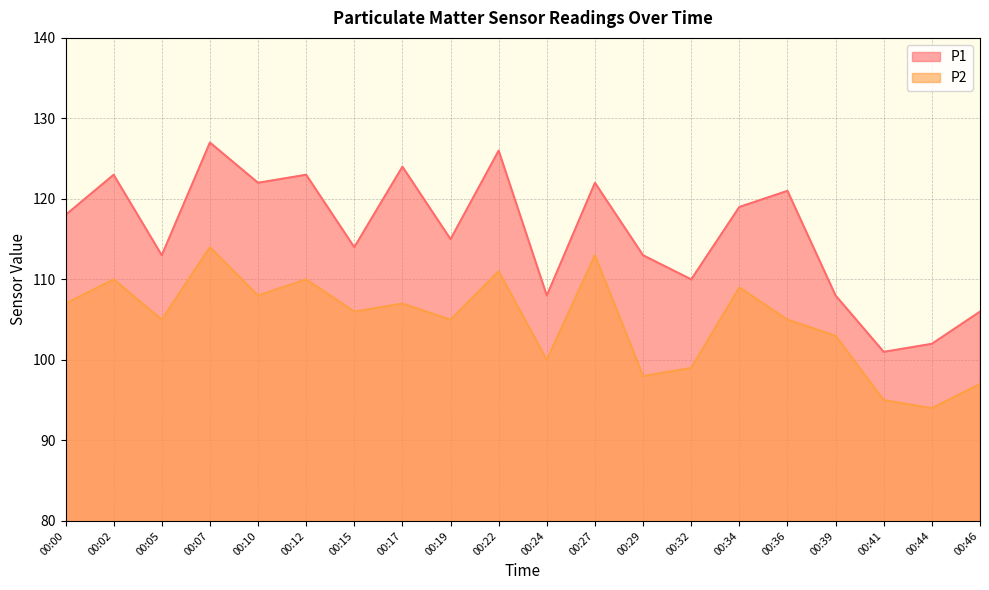

Is it true that P2 equals 110 at 00:02?

True